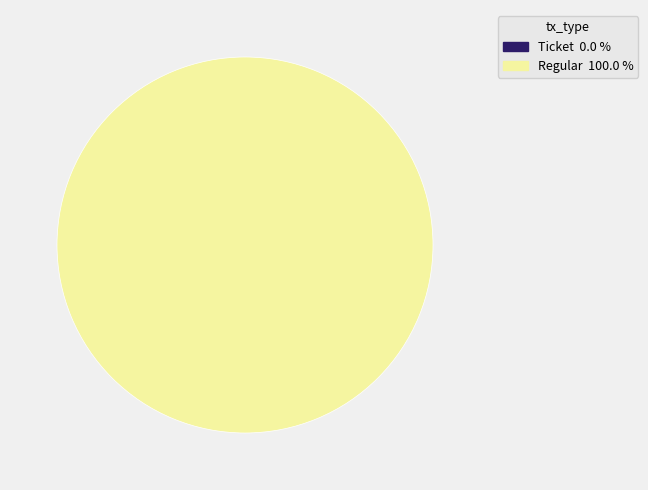

True or false: Regular (io_index=8) accounts for 100% of the total.

True